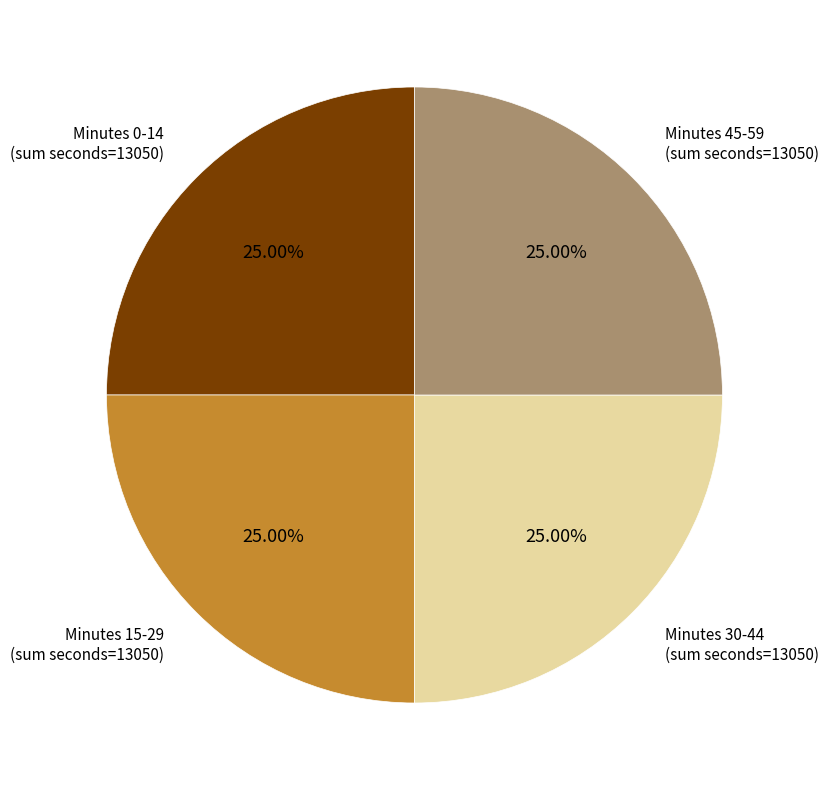

Does Minutes 0-14 (sum seconds=13050) represent more than half of the total?

No